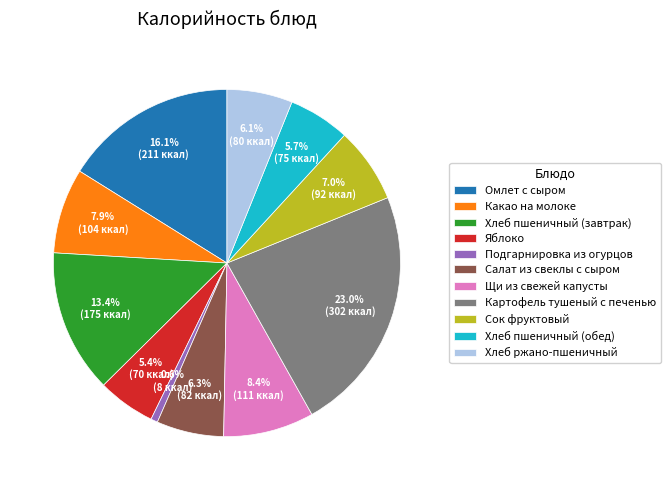

Approximately how many times larger is the value at Сок фруктовый compared to Хлеб пшеничный (завтрак)?

0.5